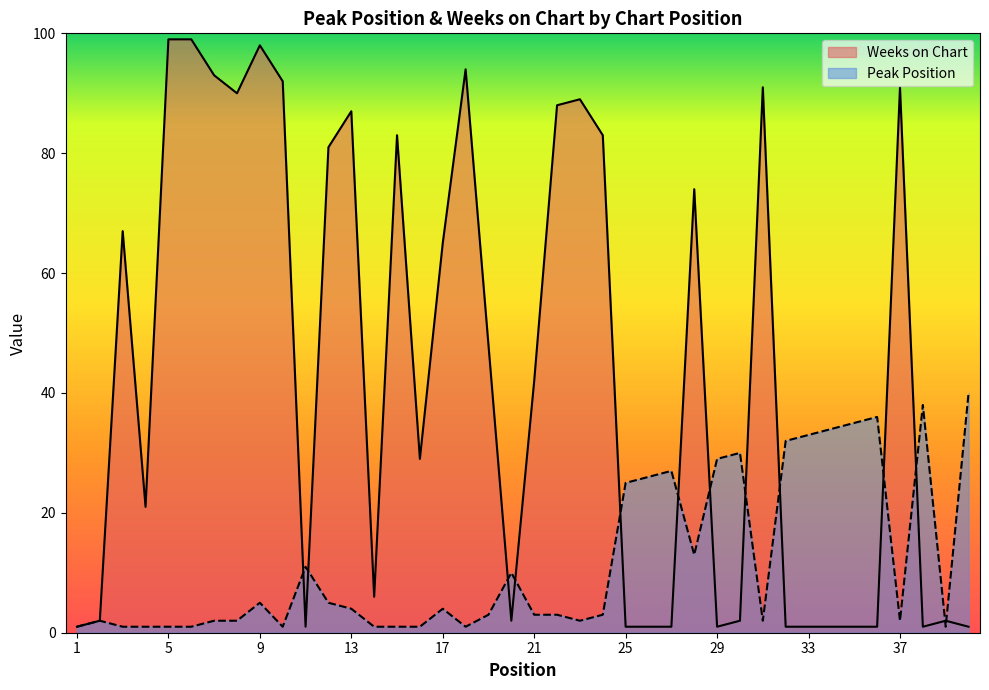

At which category does the chart reach its minimum across all series?

1